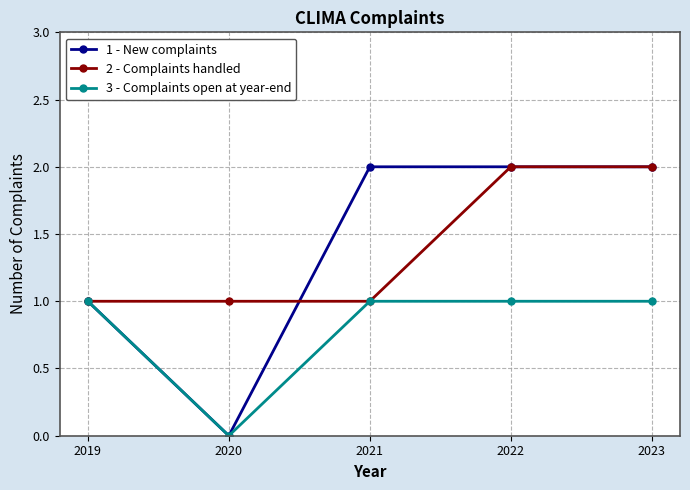

What is the difference between the highest and lowest values at 2021?

1